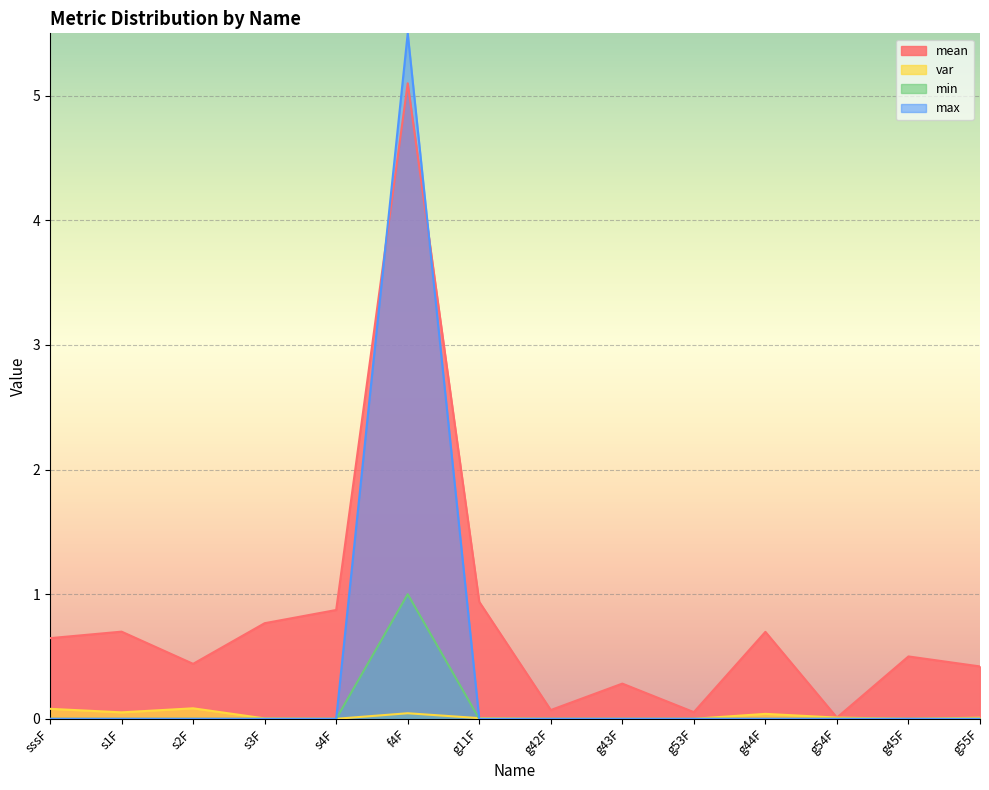

Is the value of mean at s2F greater than the value of max at g11F?

Yes